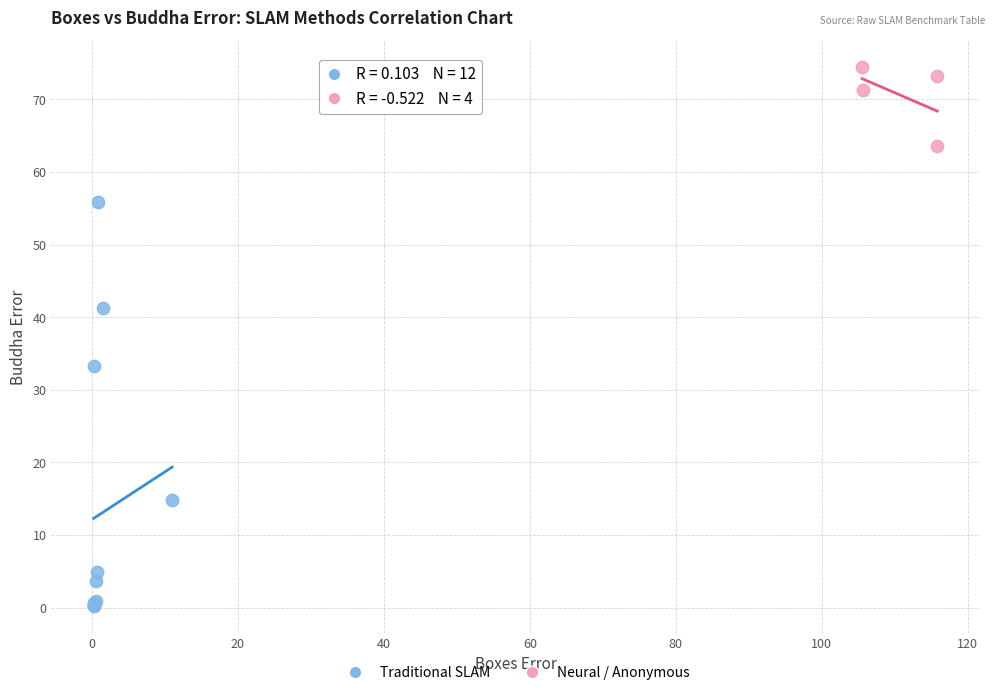

Which series has the largest Y range (max minus min)?

Traditional SLAM